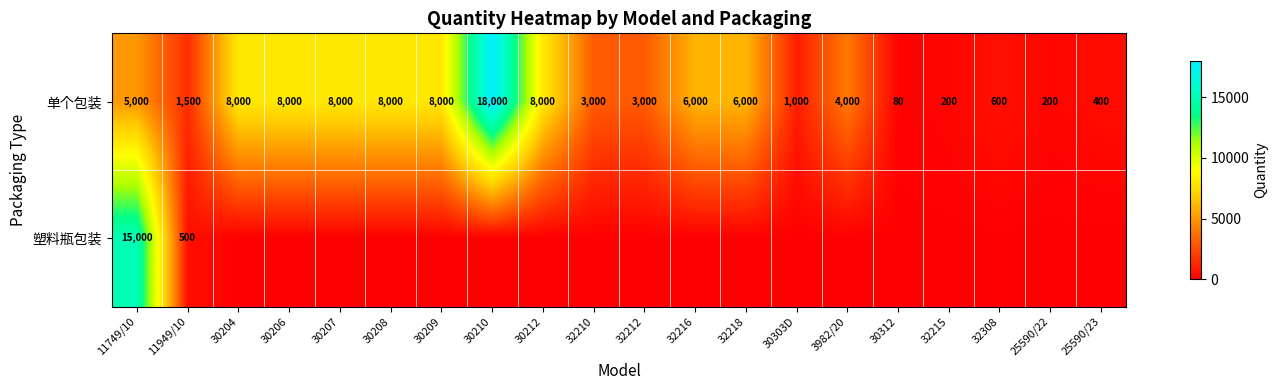

What is the approximate value of 单个包装 at 30209?

8000